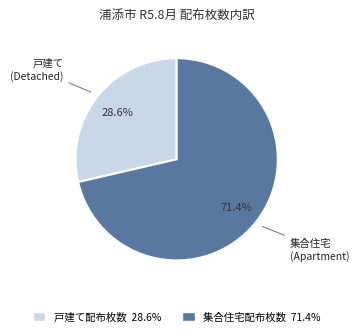

Which slice is the smallest?

戸建て配布枚数